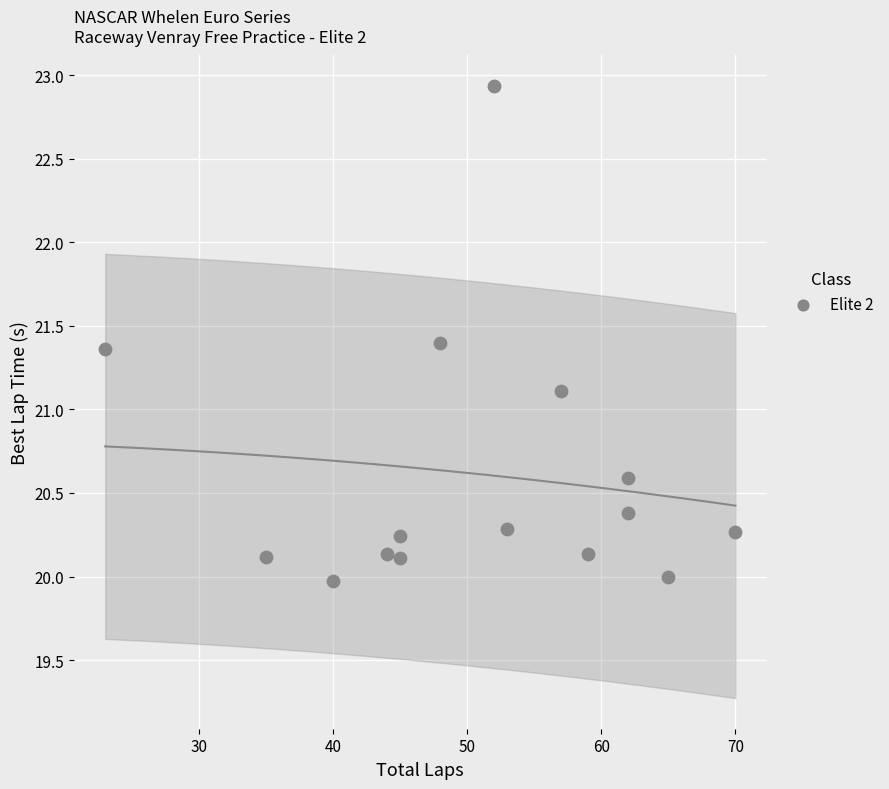

What is the range of X values (max minus min)?

47.0